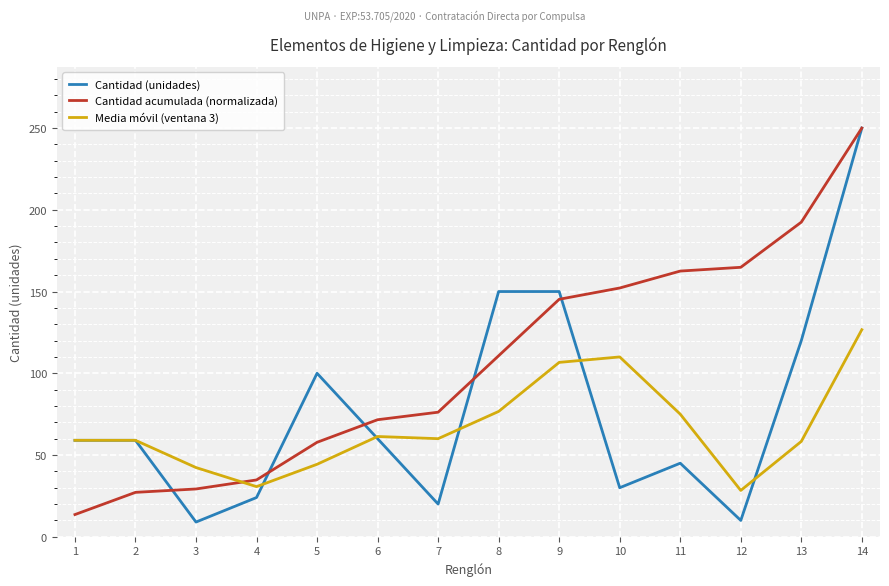

What is the sum of all Cantidad acumulada (normalizada) values?

1488.3